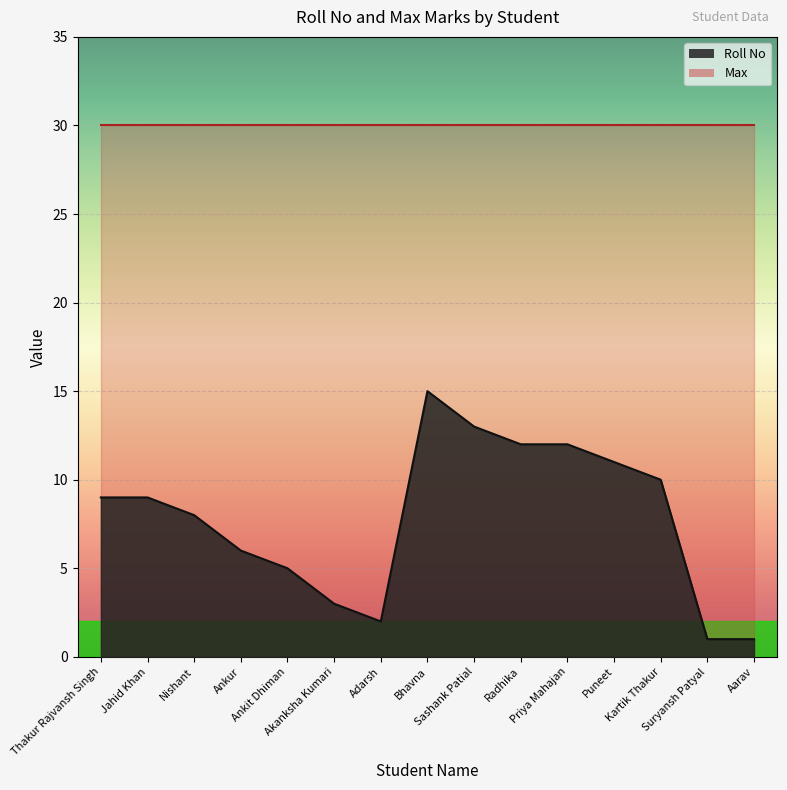

Which has a higher value, Kartik Thakur or Adarsh?

Kartik Thakur